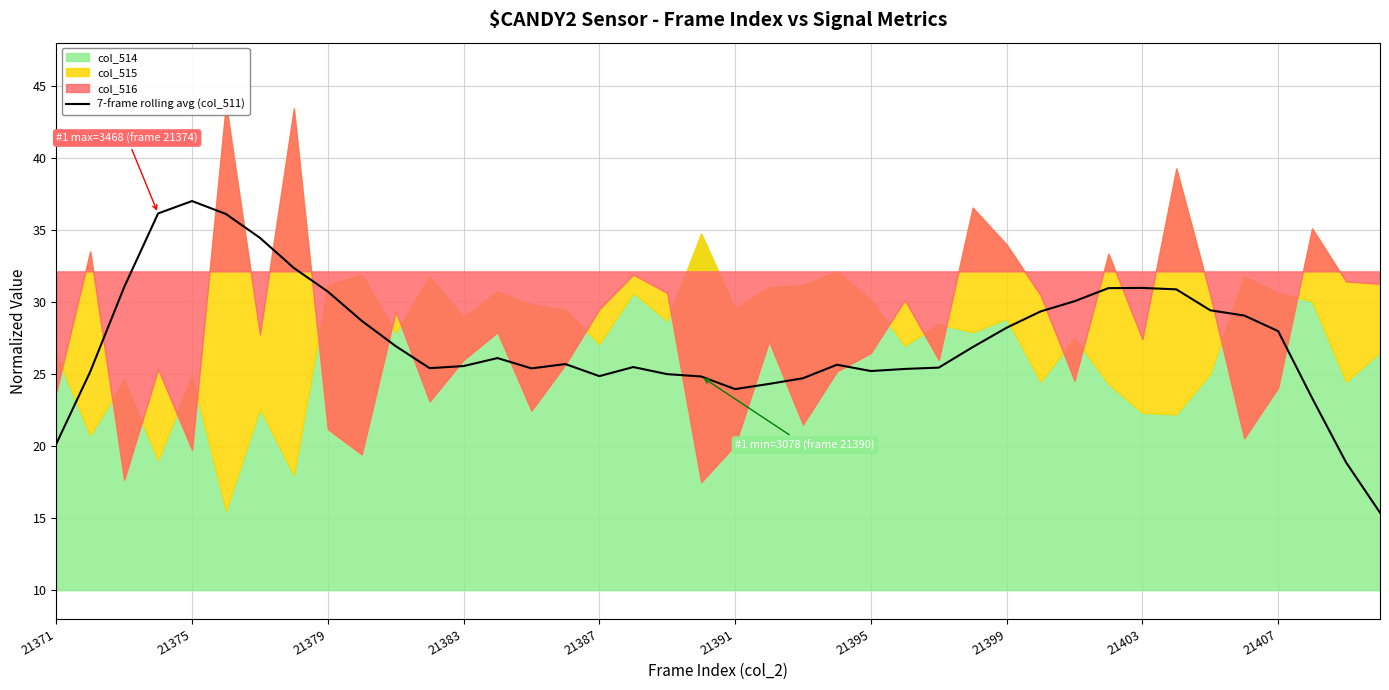

What is the difference between the maximum and minimum values?

21.6